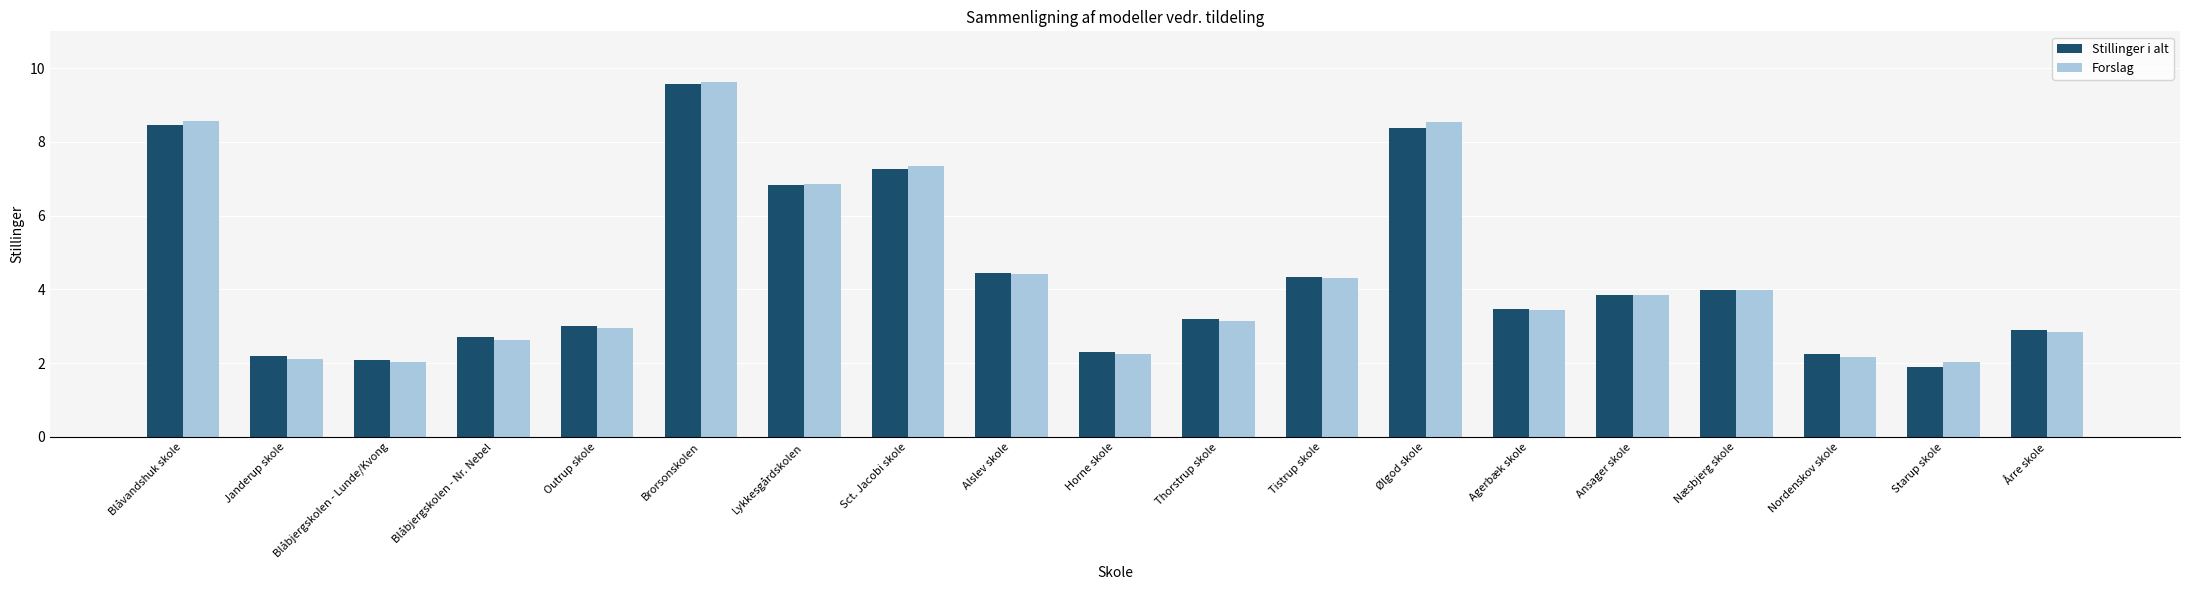

What is the minimum value for Stillinger i alt?

1.9